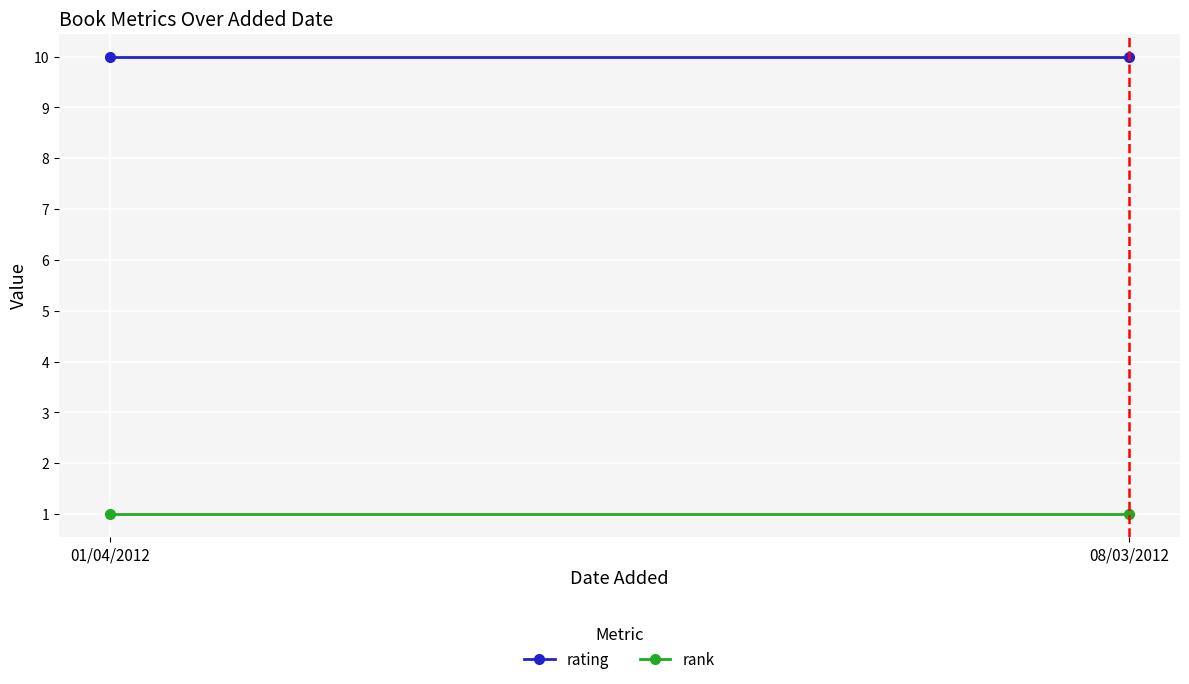

What is the sum of the rank values at 01/04/2012 and 08/03/2012?

2